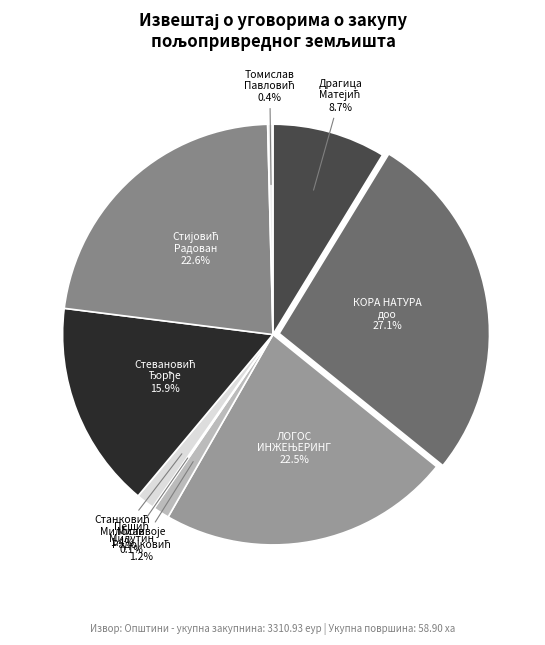

To the nearest percent, what is the average slice percentage?

11%